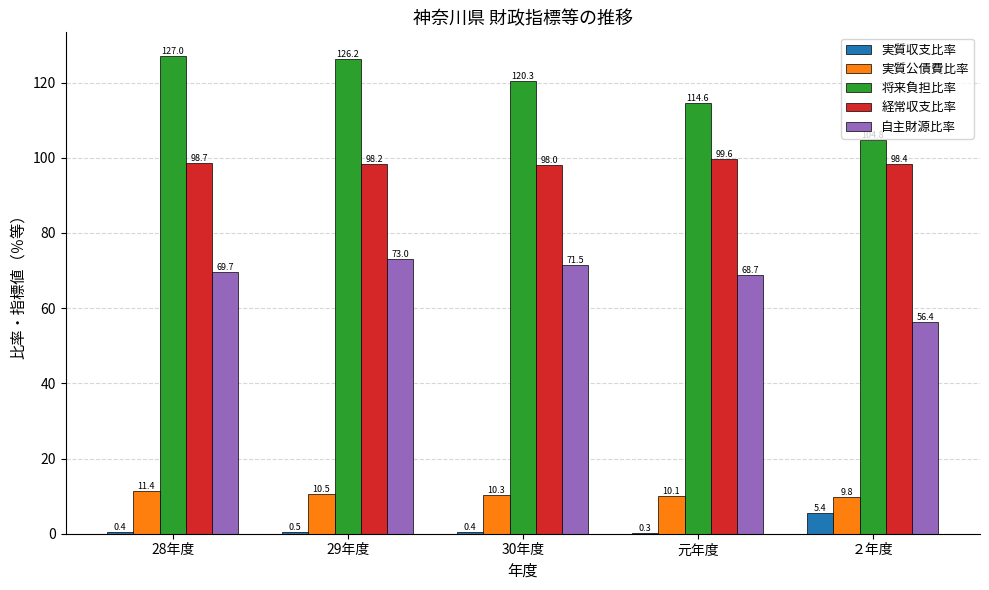

How many groups of bars are there?

5